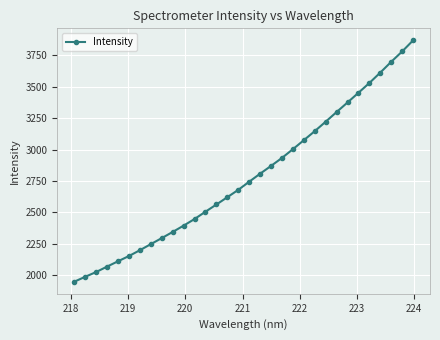

What is the smallest value displayed?

1947.7